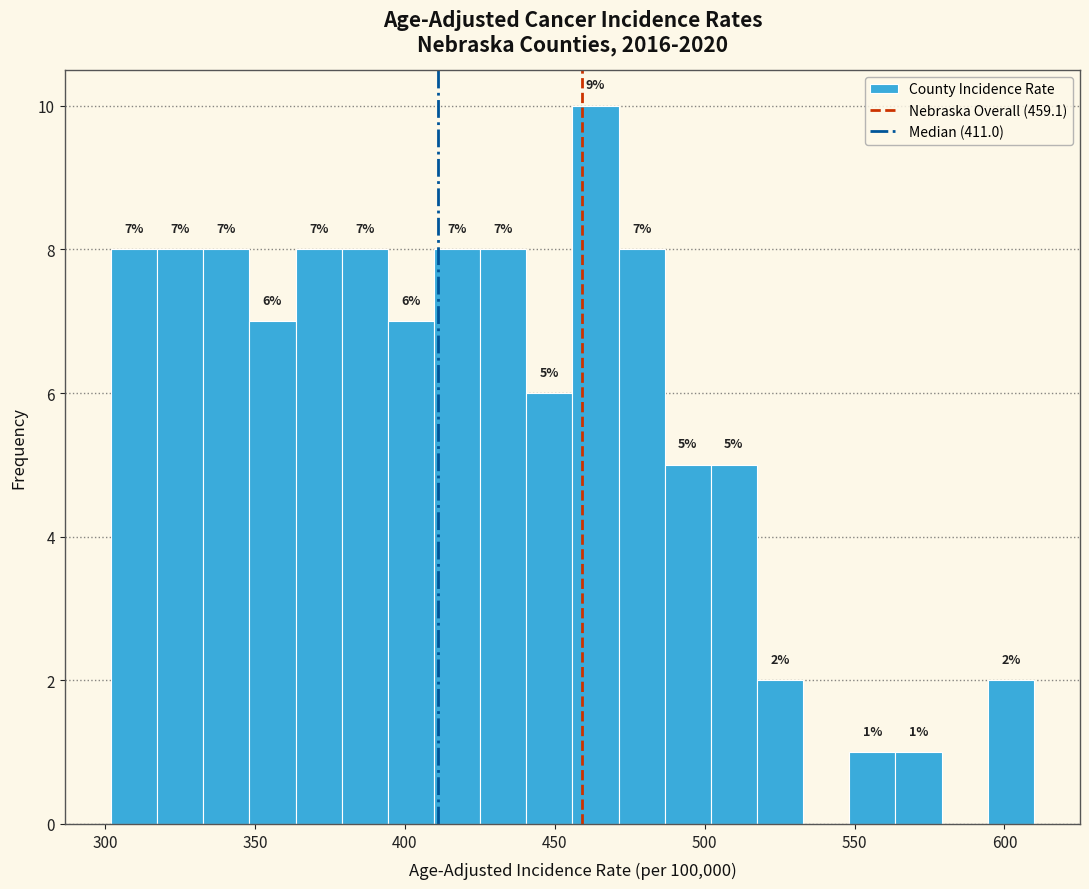

Read against the x-axis, roughly where is the centre of the tallest bar?

465